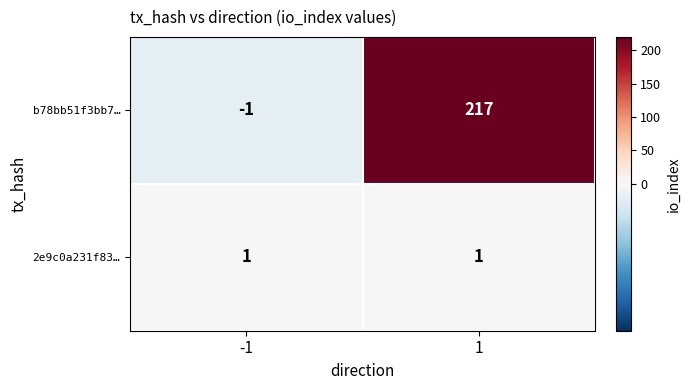

Rank the series at 1 from highest to lowest value.

b78bb51f3bb7…, 2e9c0a231f83…